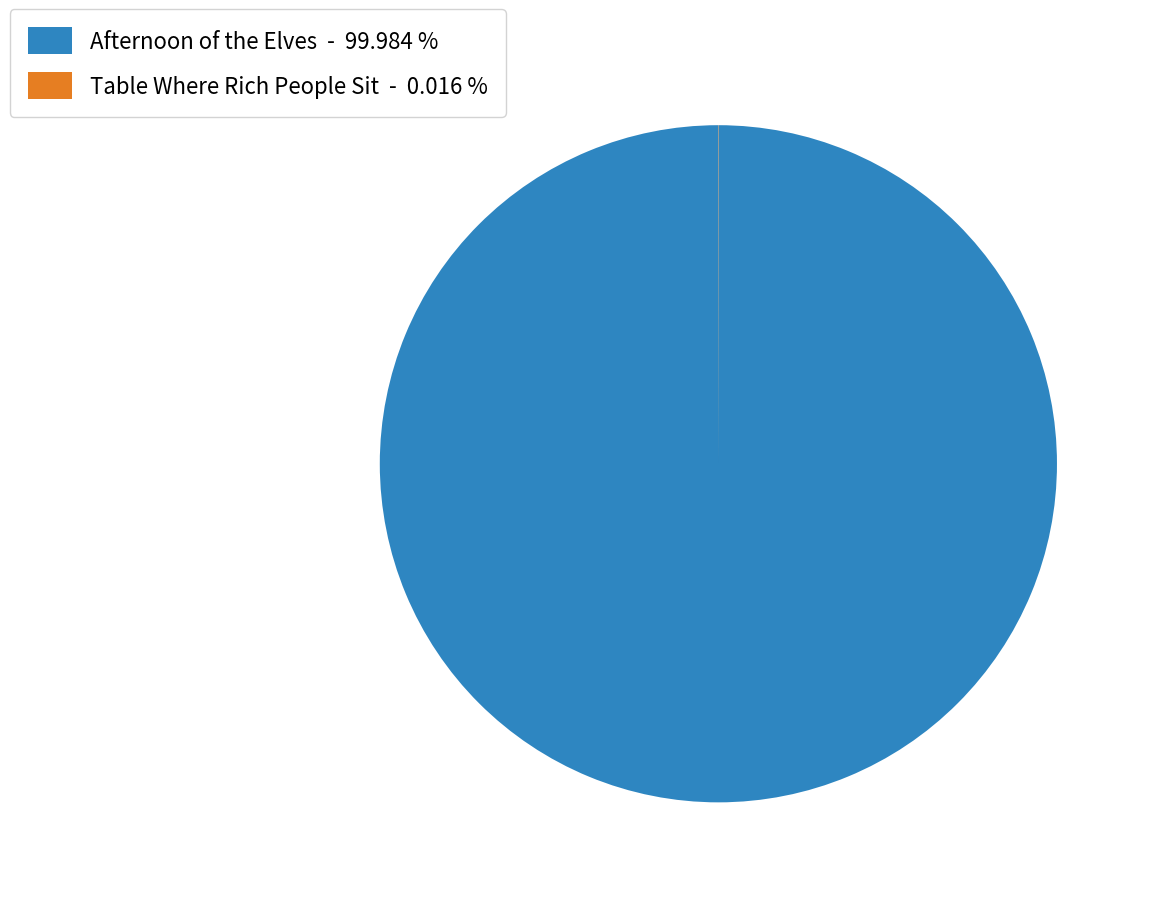

Does Afternoon of the Elves account for over 50% of the chart?

Yes